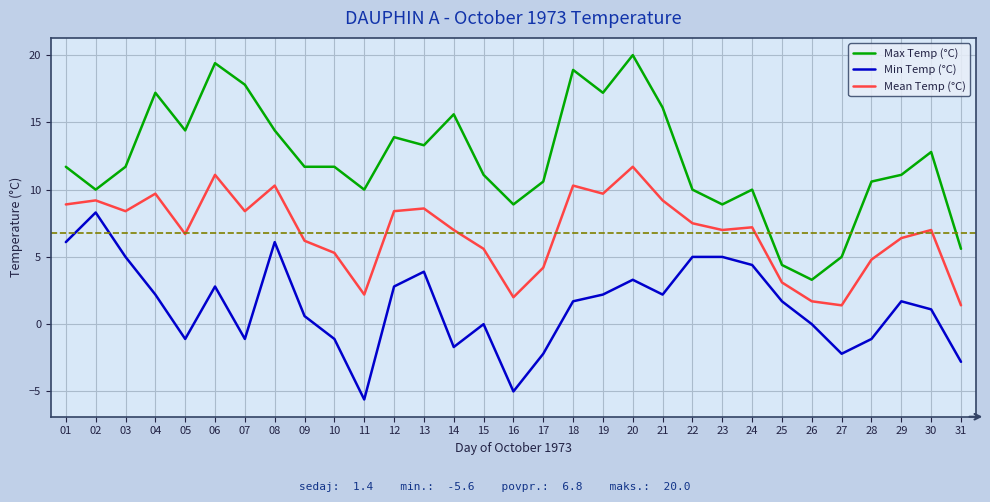

What is the difference between the maximum and second lowest values in the Max Temp (°C) series?

15.6